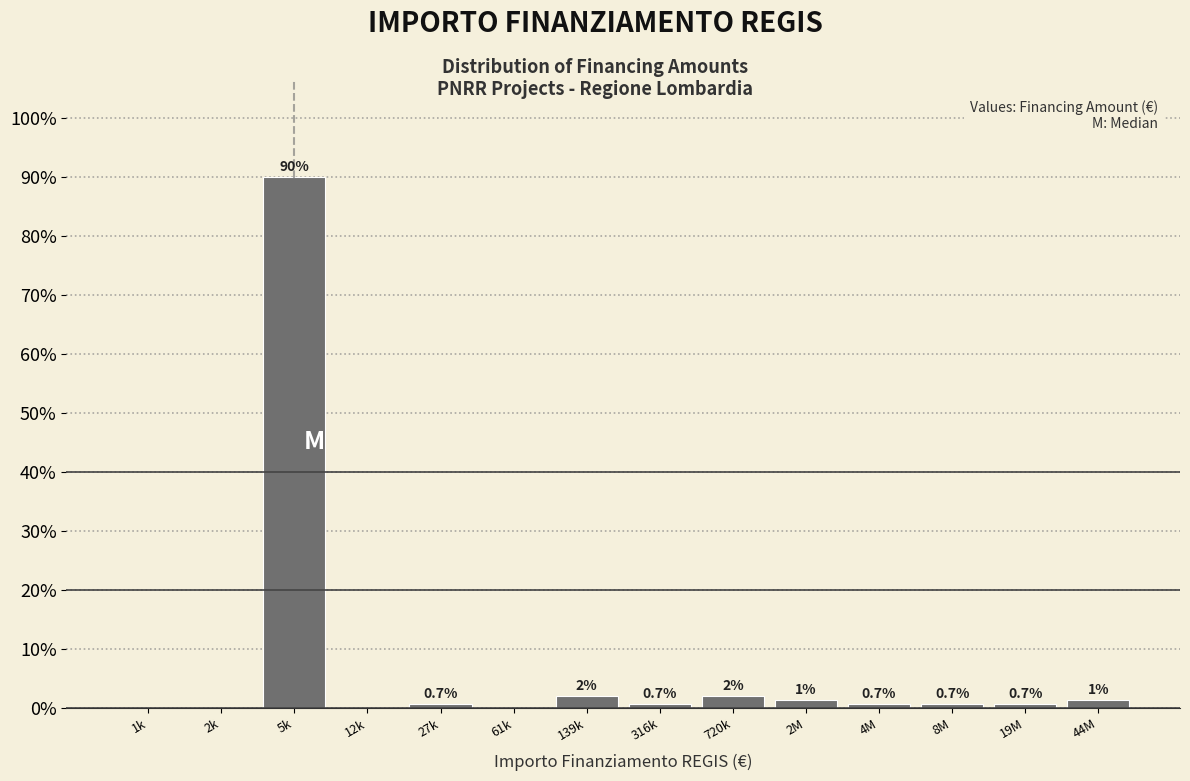

What value does the data have at 316k?

0.7